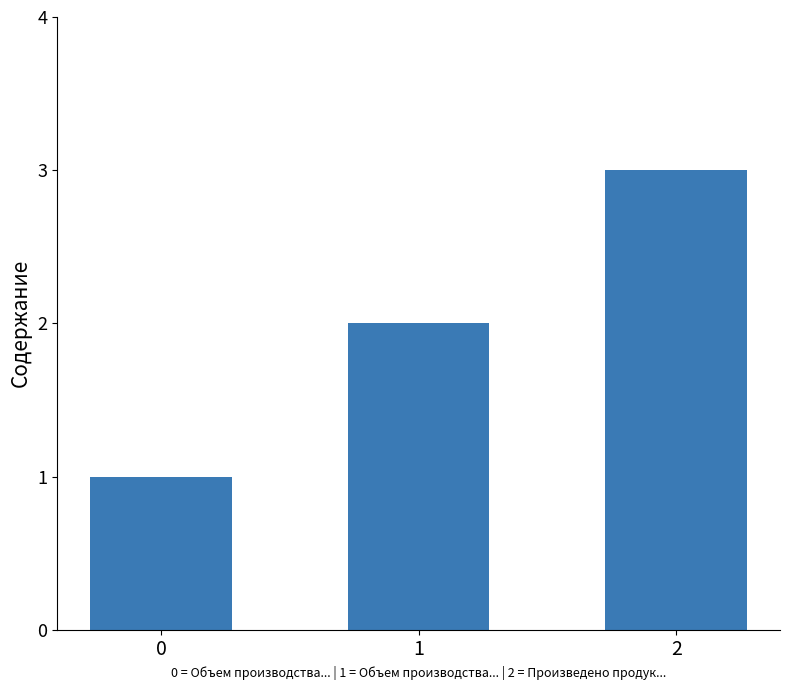

How many series are shown in this chart?

1